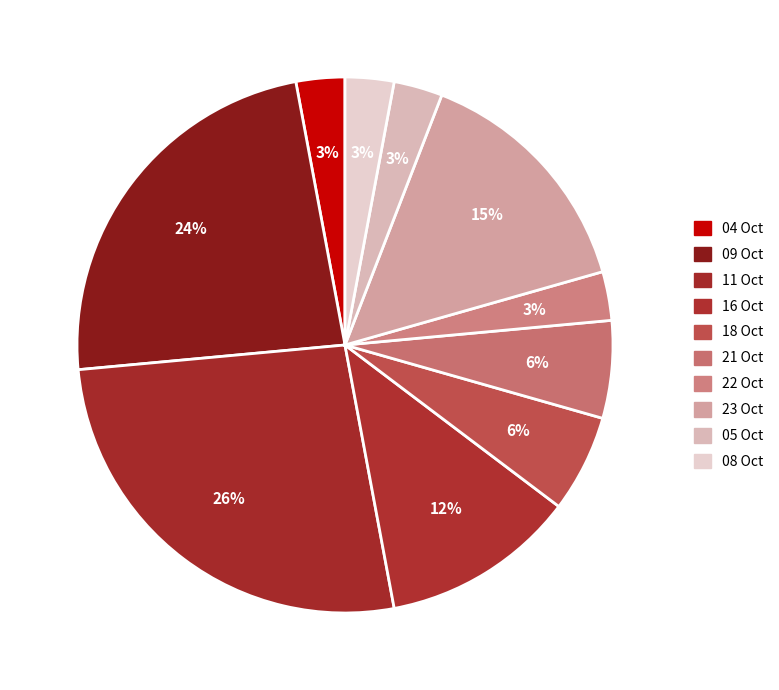

Count the number of slices in the pie.

10